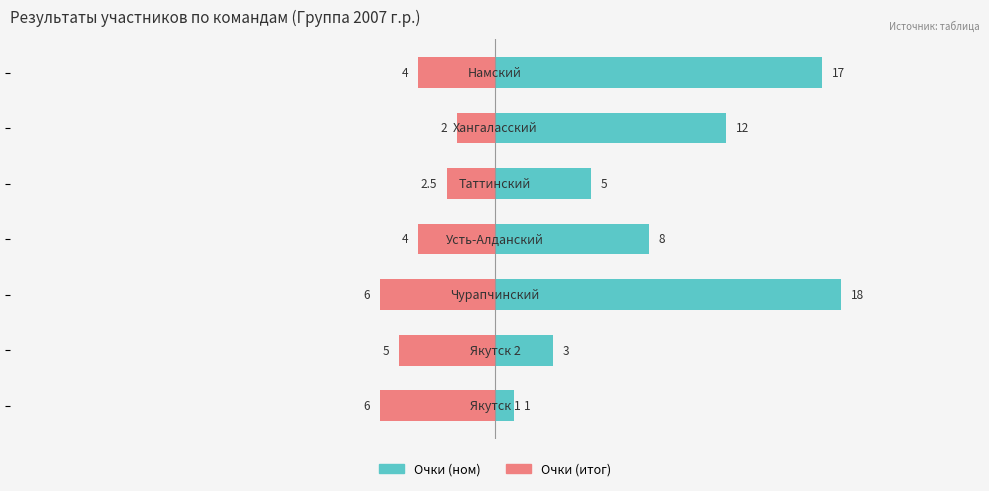

What is the difference between the highest and lowest values at 5?

14.0